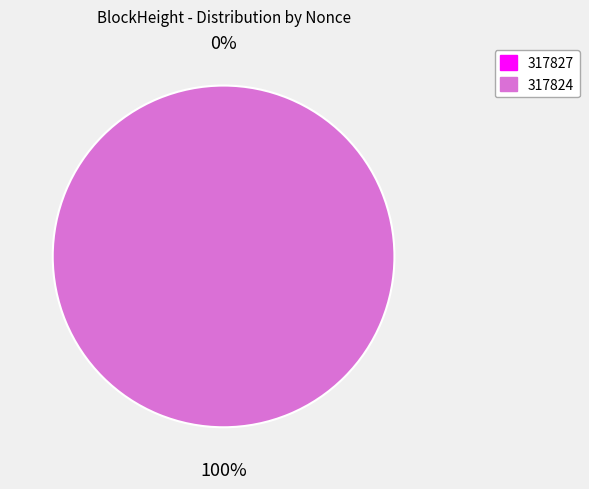

Count the number of slices in the pie.

2